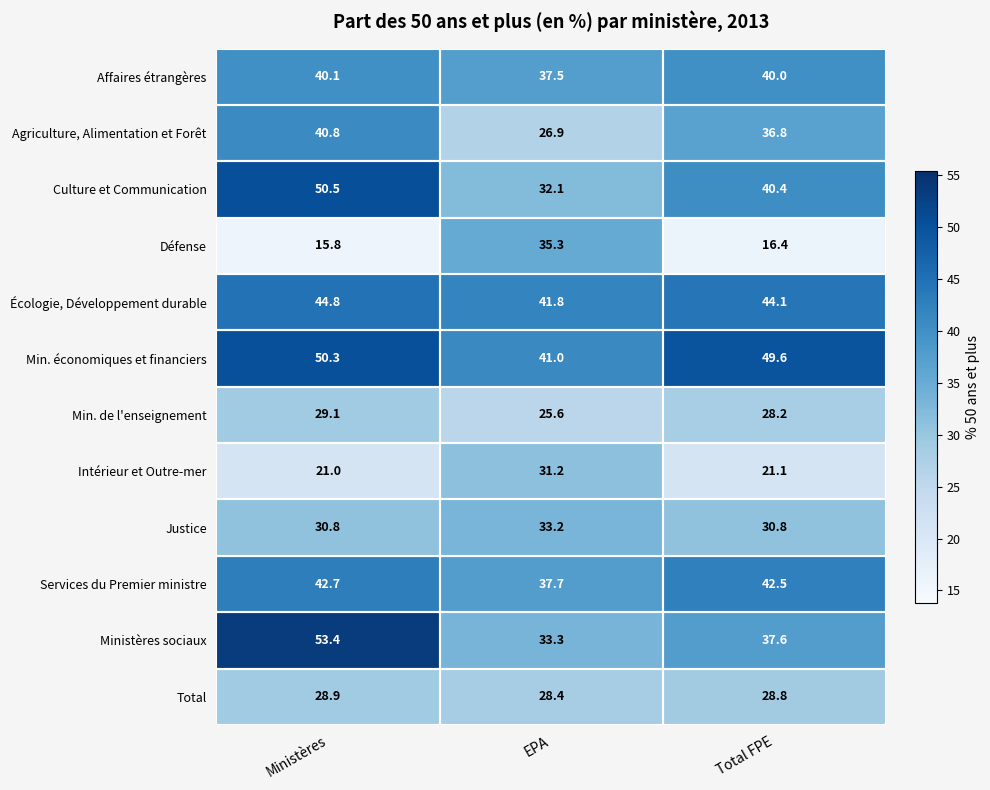

At which label is Défense closest to 25?

Total FPE